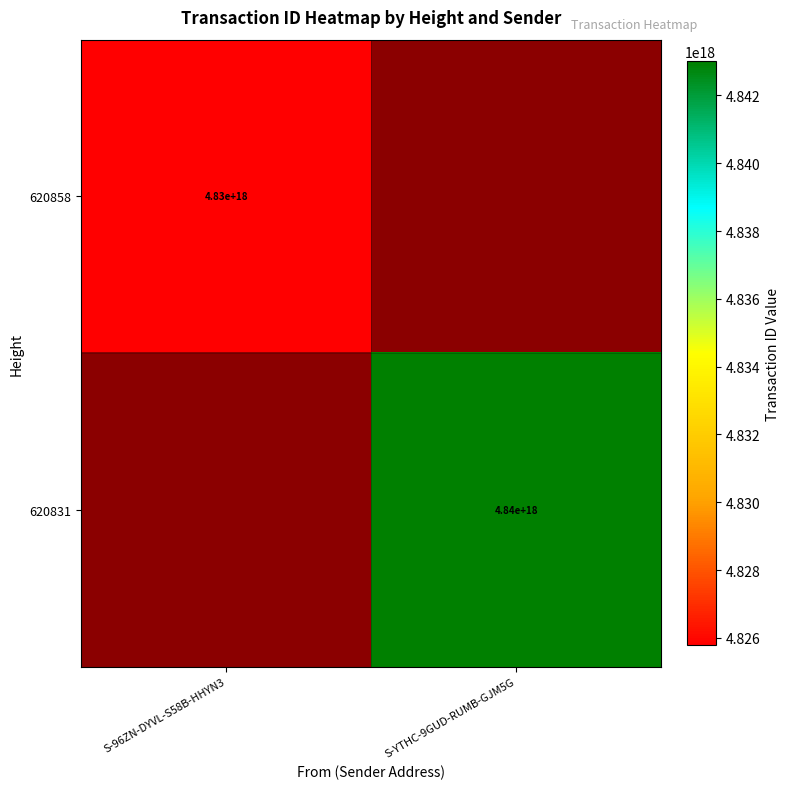

The value of 620831 at S-YTHC-9GUD-RUMB-GJM5G is 7407046553835867136.0. True or false?

False